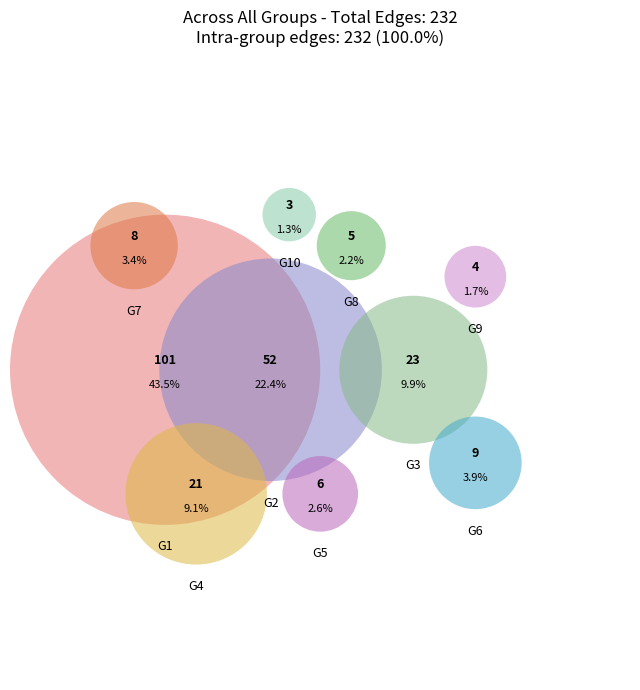

To the nearest percent, what is the combined percentage of G3 and G6?

14%